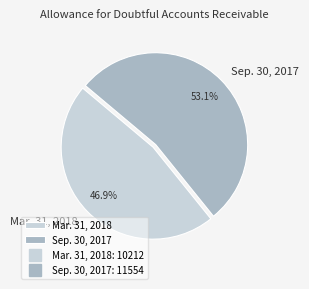

To the nearest percent, what is the difference between the Sep. 30, 2017 and Mar. 31, 2018 slice percentages?

6%